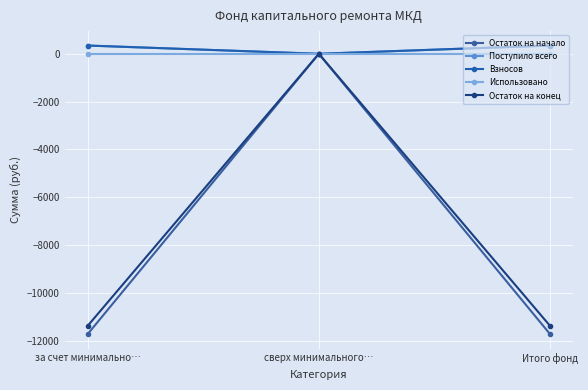

Is this an area chart (filled region under the line)?

No